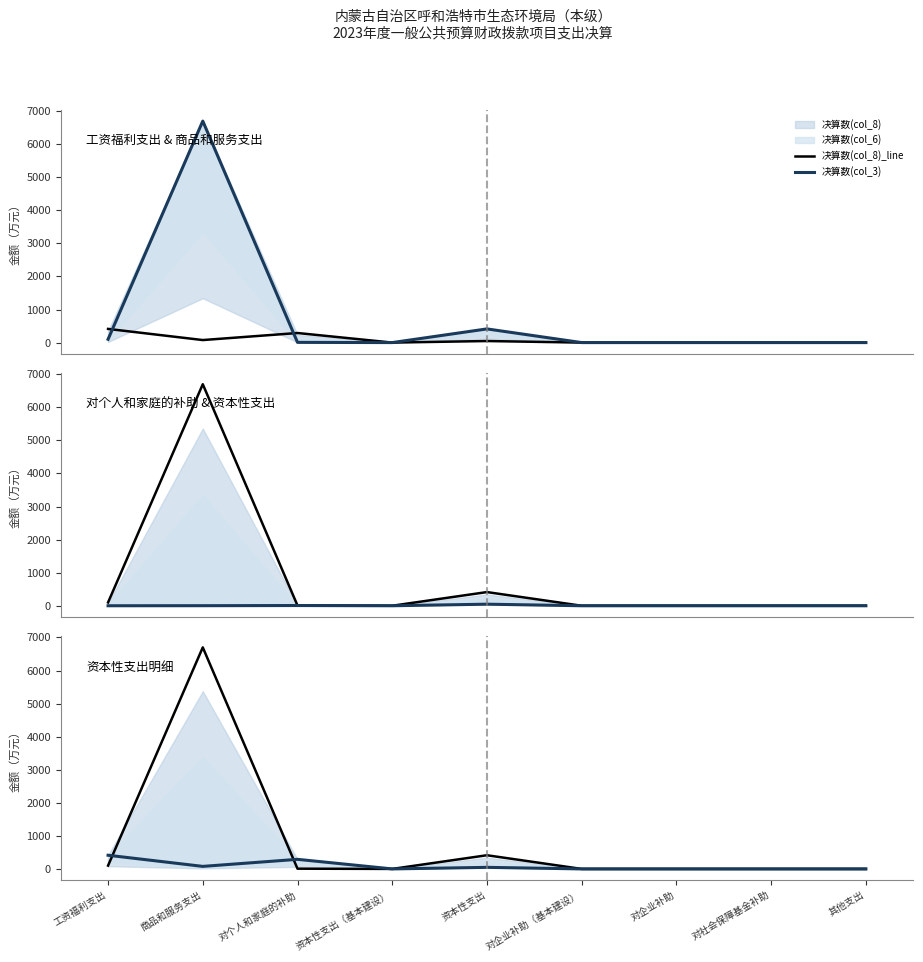

How many values in the 决算数(col_3) series exceed 0?

4